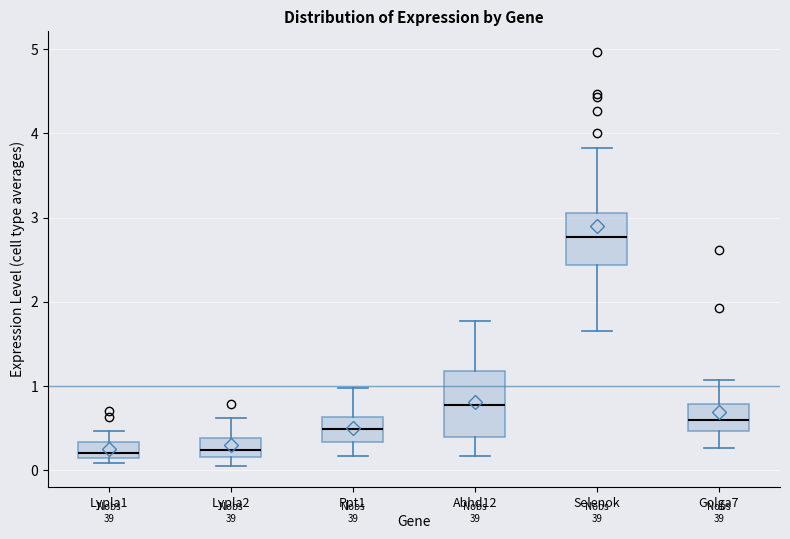

Where does the lower whisker of the box for Ppt1 end on the y-axis? The values are not printed on the chart, so give them approximately, as read against the axis.

0.2